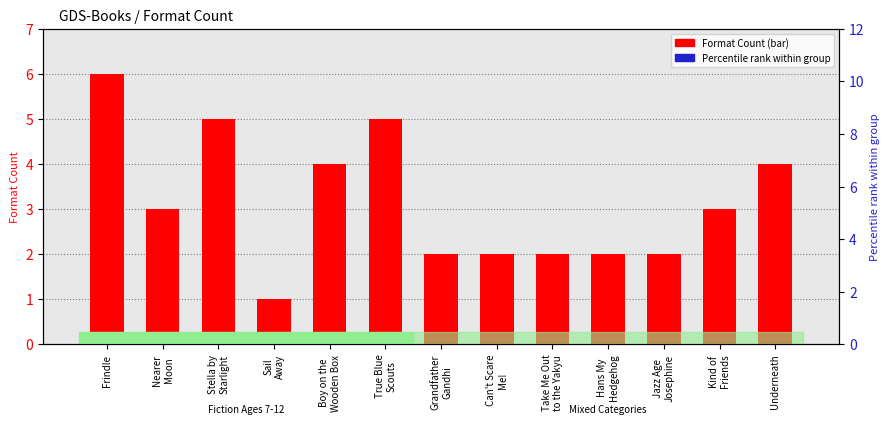

Which series reaches the minimum Y coordinate?

Format Count